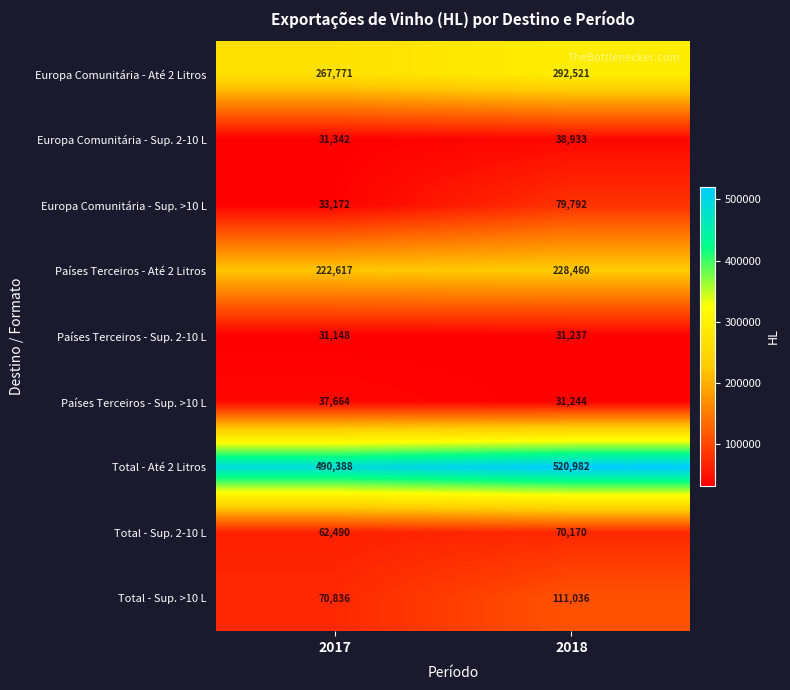

What is the difference between the maximum and minimum values in the Países Terceiros - Sup. >10 L series?

6420